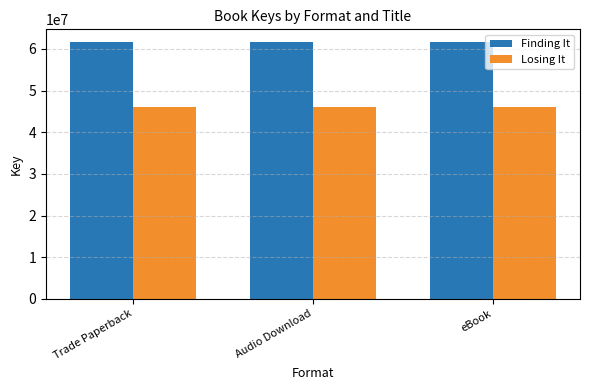

At Audio Download, list the series in order from largest to smallest.

Finding It, Losing It